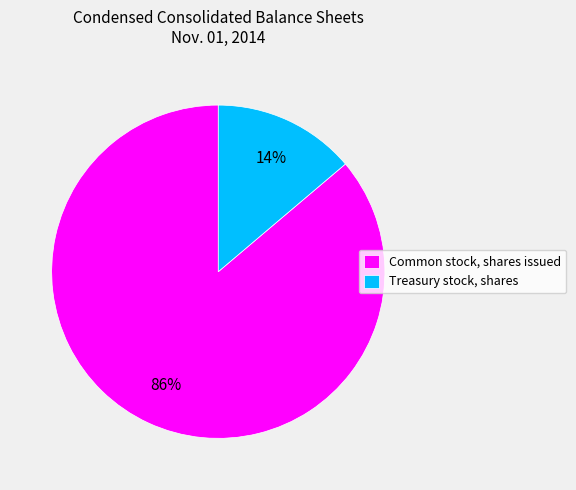

Combined, do Treasury stock, shares and Common stock, shares issued account for over 50%?

Yes